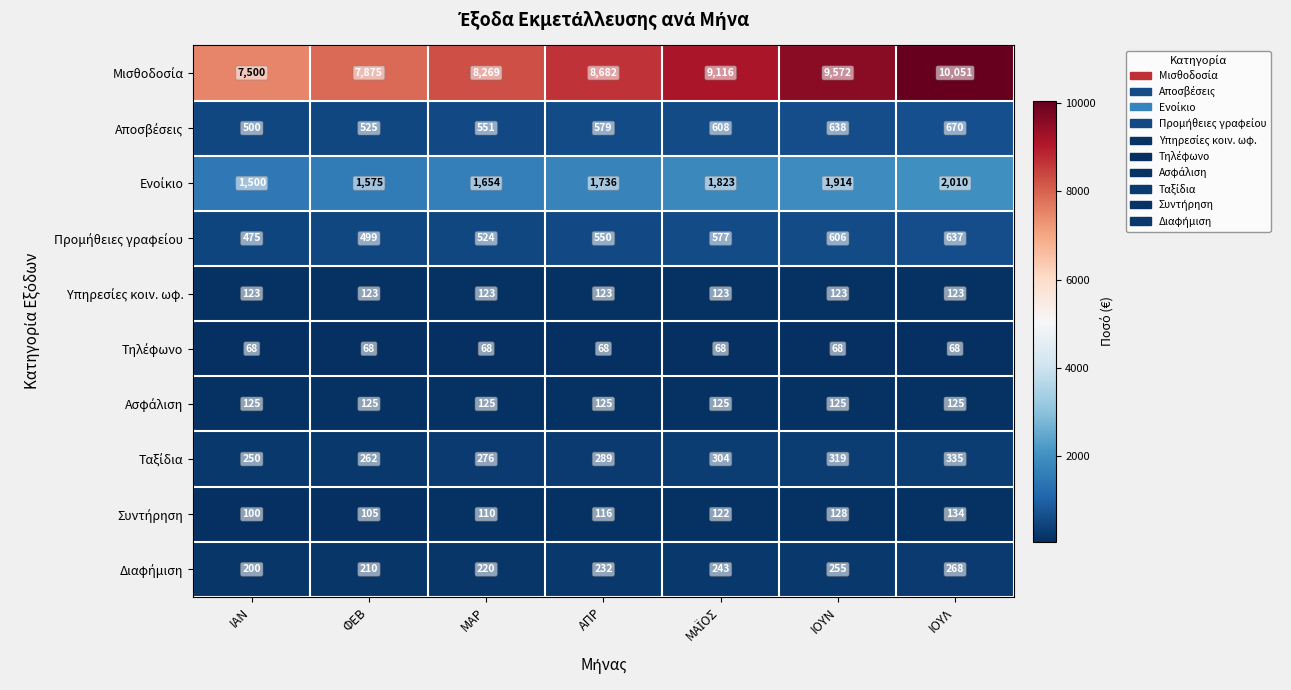

What is the smallest value displayed?

68